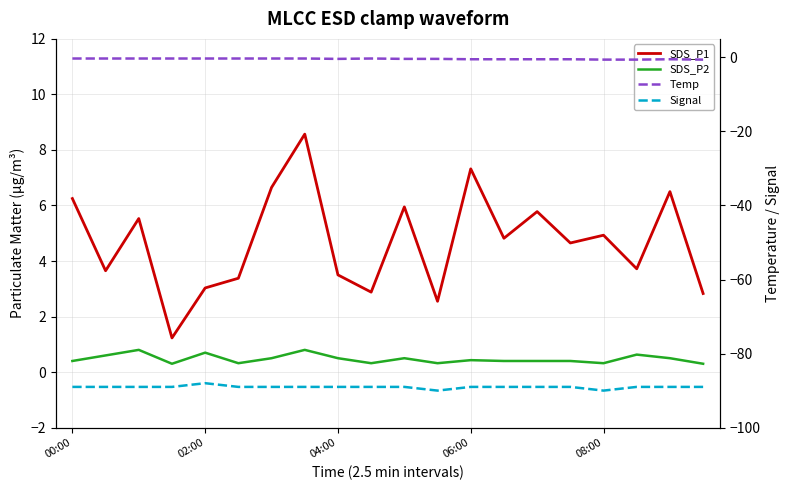

What is the minimum value for Temp?

-0.6